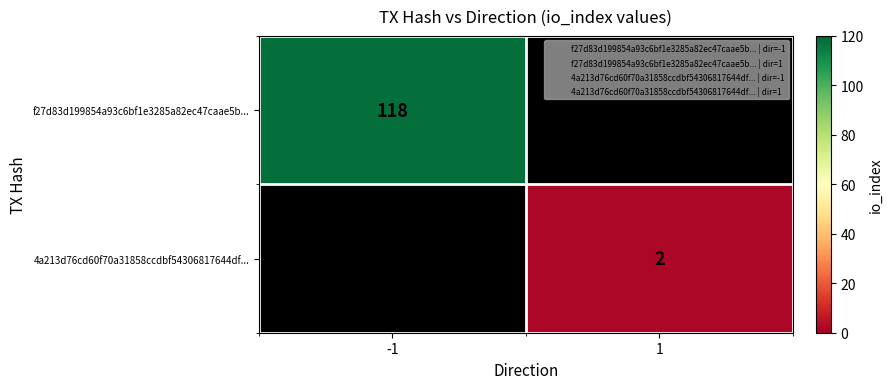

What is the lowest value of the f27d83d199854a93c6bf1e3285a82ec47caae5b... series?

118.0